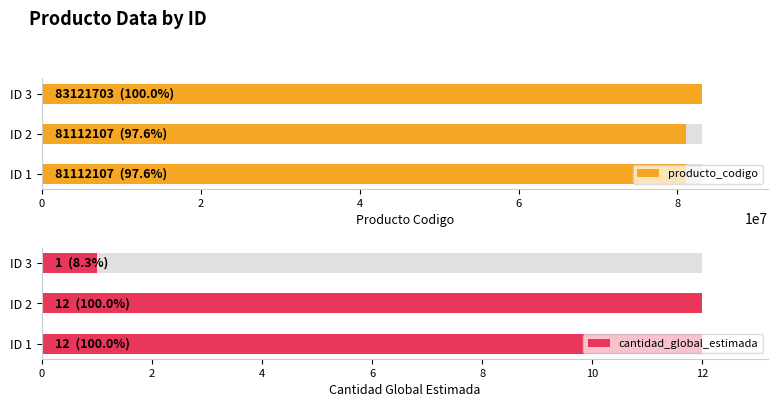

Is it true that producto_codigo equals 129353137 at ID 1?

False